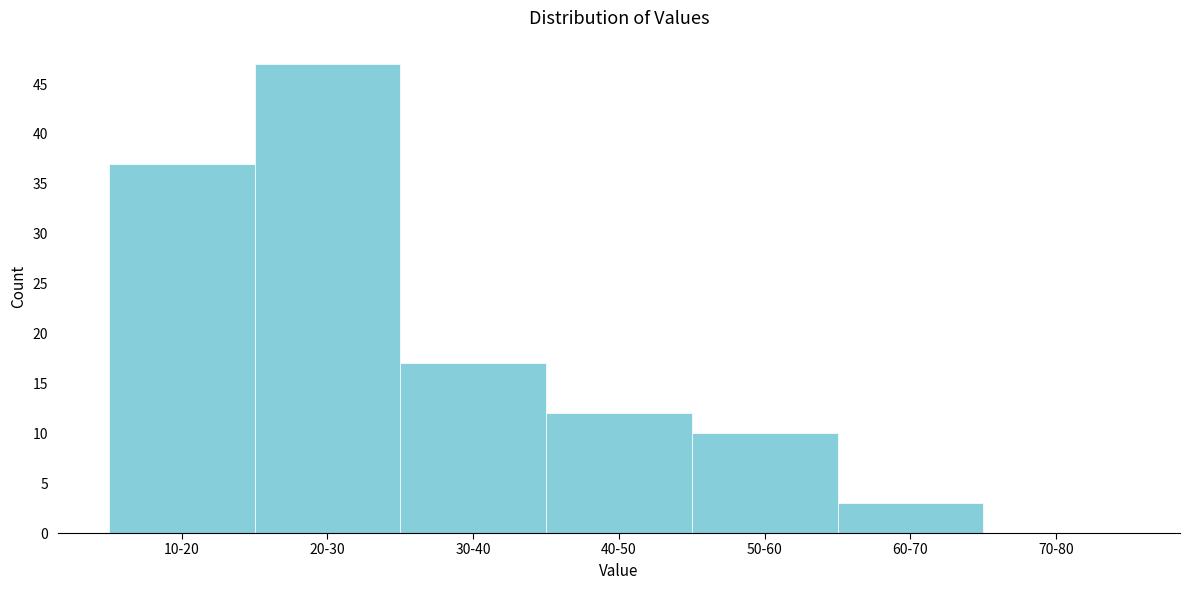

Reading left to right, extract all data points from this chart.

10-20=37	20-30=47	30-40=17	40-50=12	50-60=10	60-70=3	70-80=0